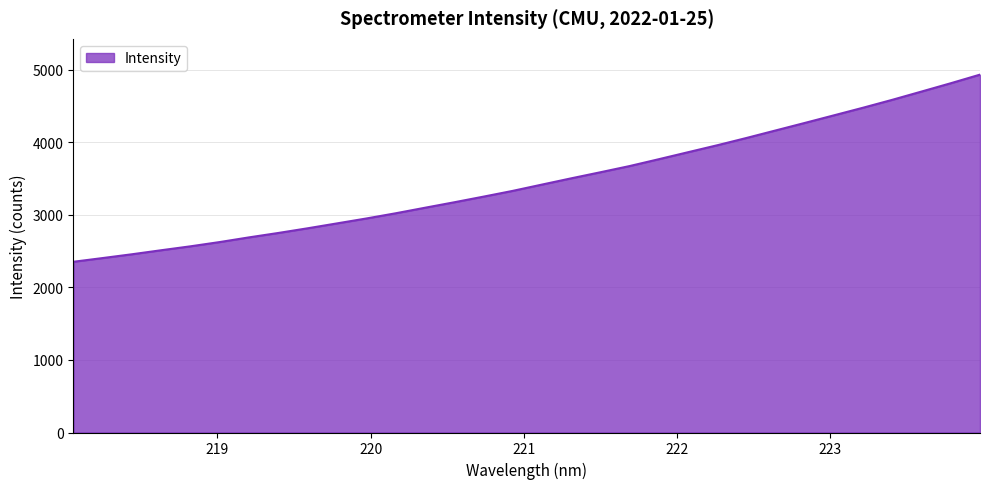

Does the chart display data point markers on the line(s)?

No